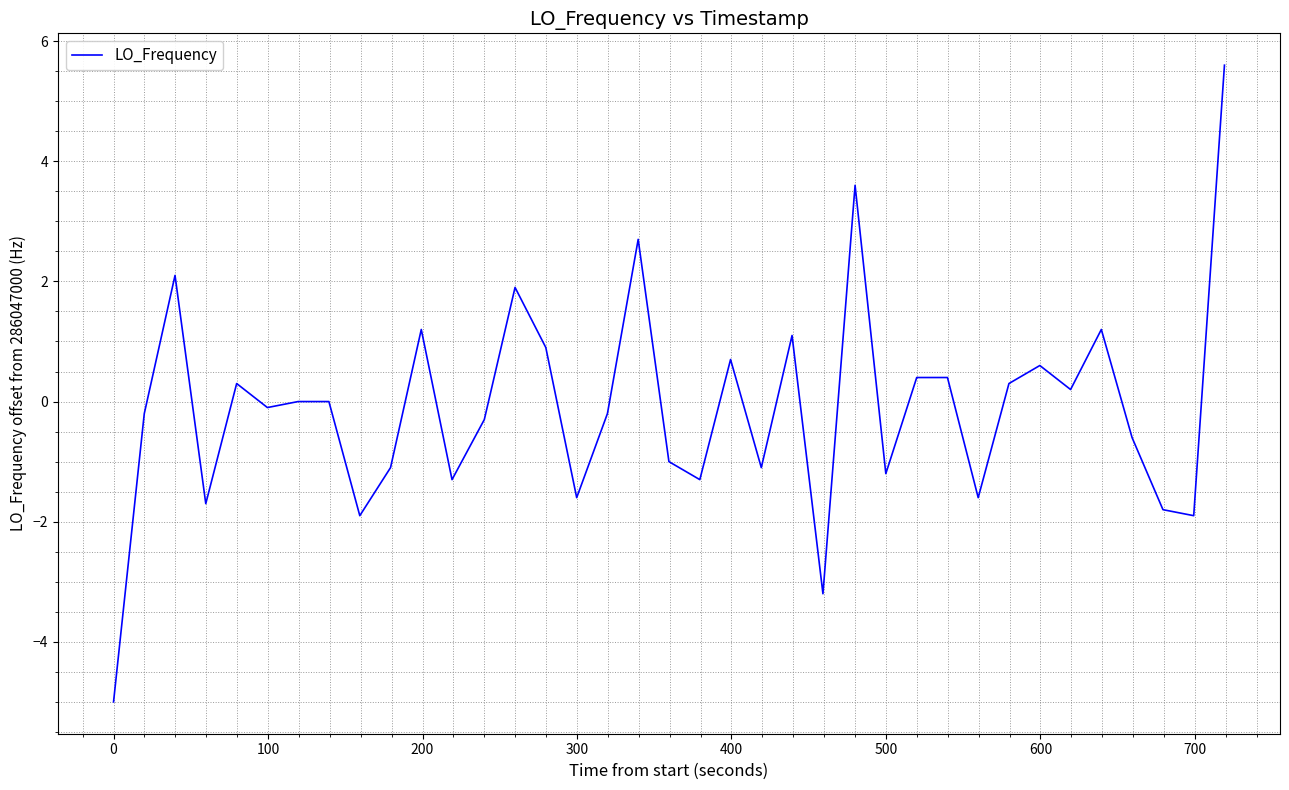

What is the difference between the maximum and minimum values?

10.6